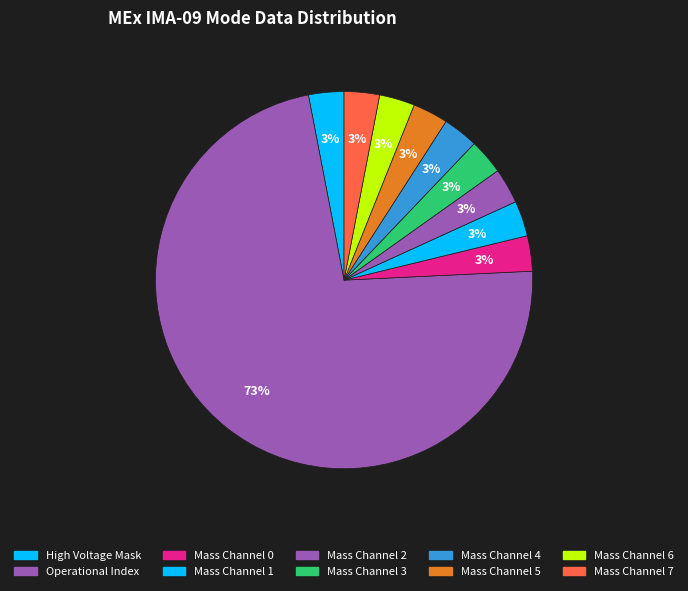

Count the number of slices in the pie.

10